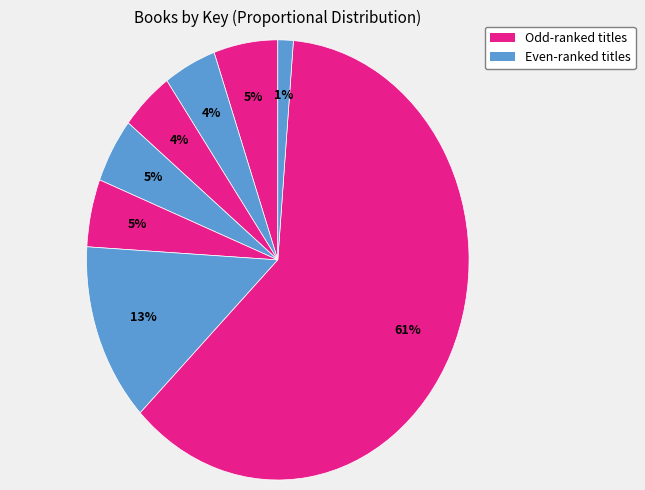

Count the number of slices in the pie.

8